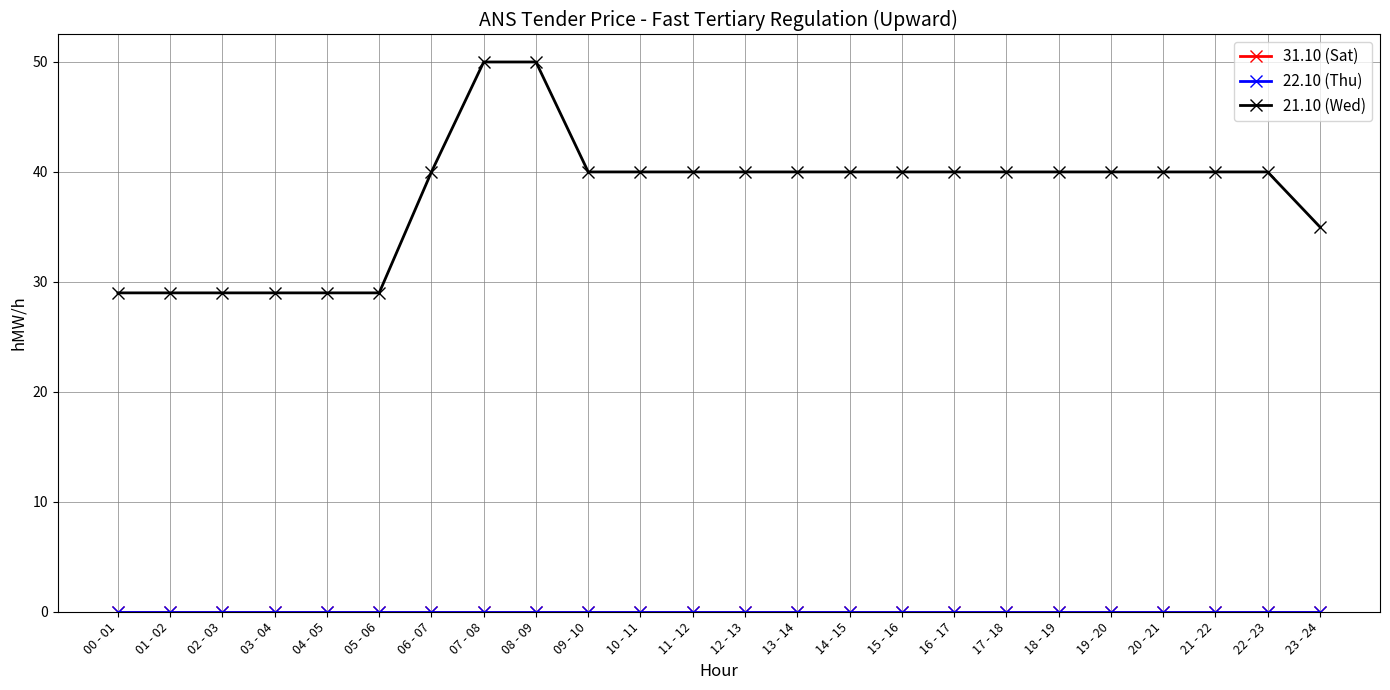

What is the value of the 21.10 (Wed) point at the 10th from the left?

40